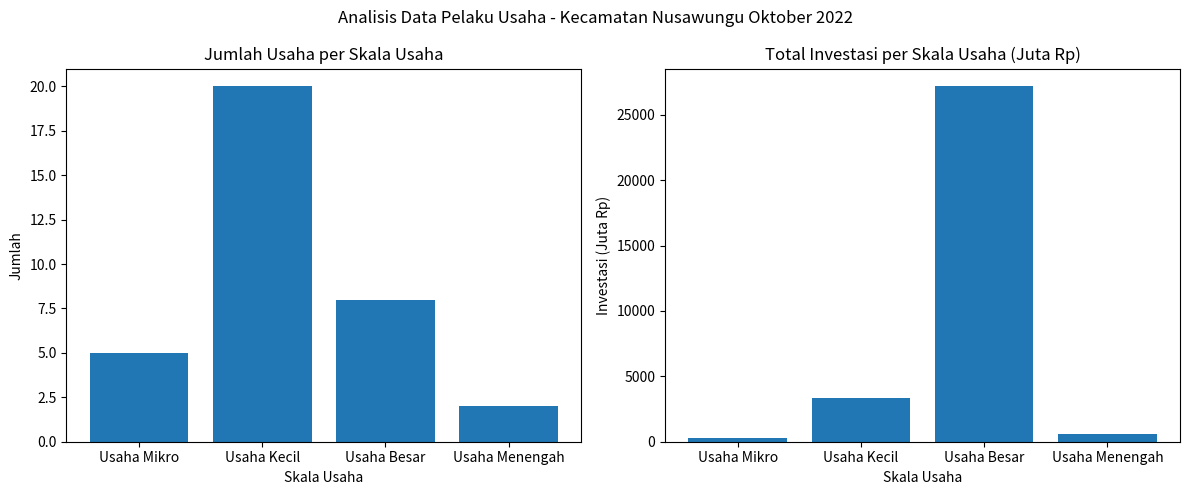

What is the average value of the Jumlah Usaha series?

8.8